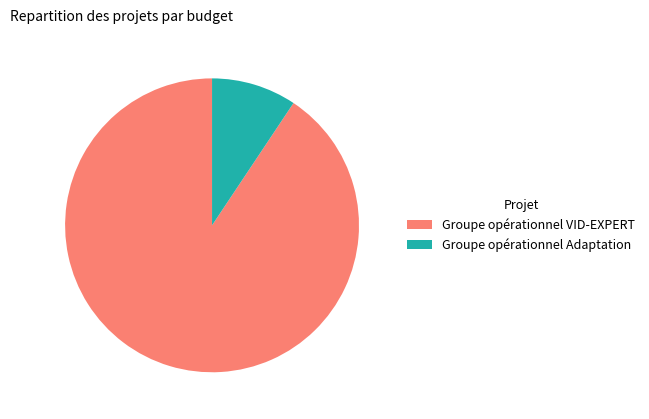

Is there a majority slice in this chart?

Yes